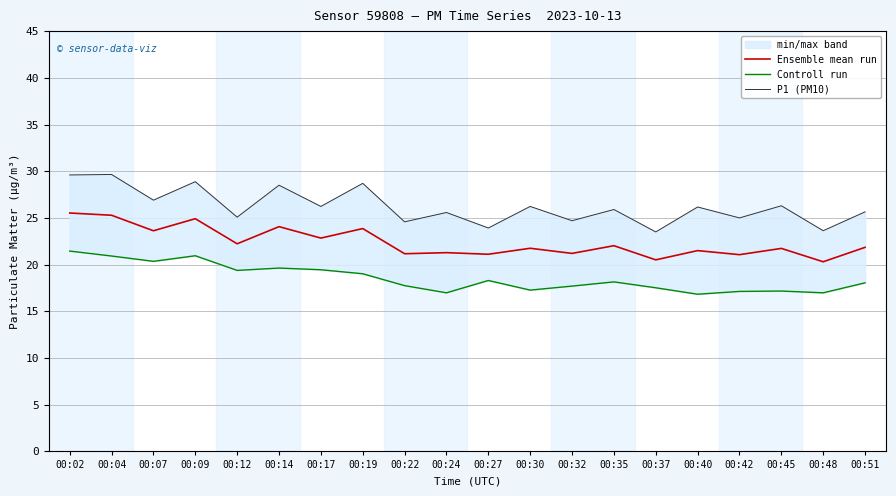

What is the difference between the maximum and second lowest values in the Ensemble mean run series?

5.0